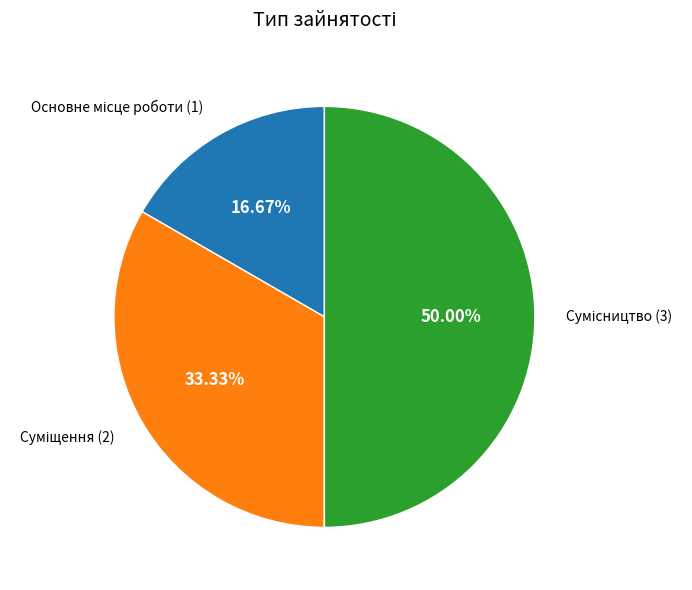

The Суміщення slice represents 24% of the pie. True or false?

False